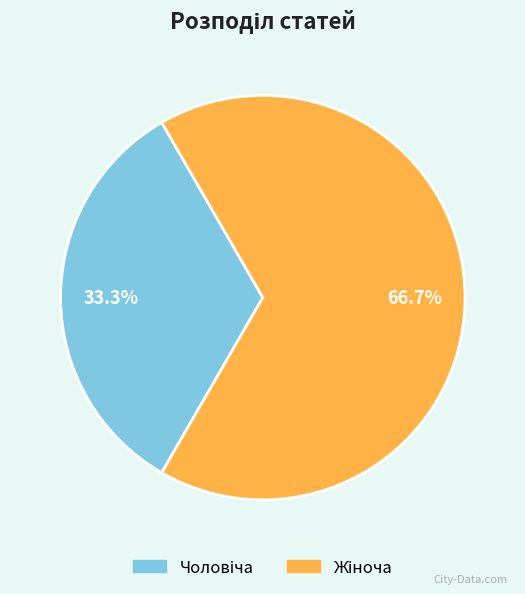

To the nearest percent, what portion does Жіноча represent?

67%